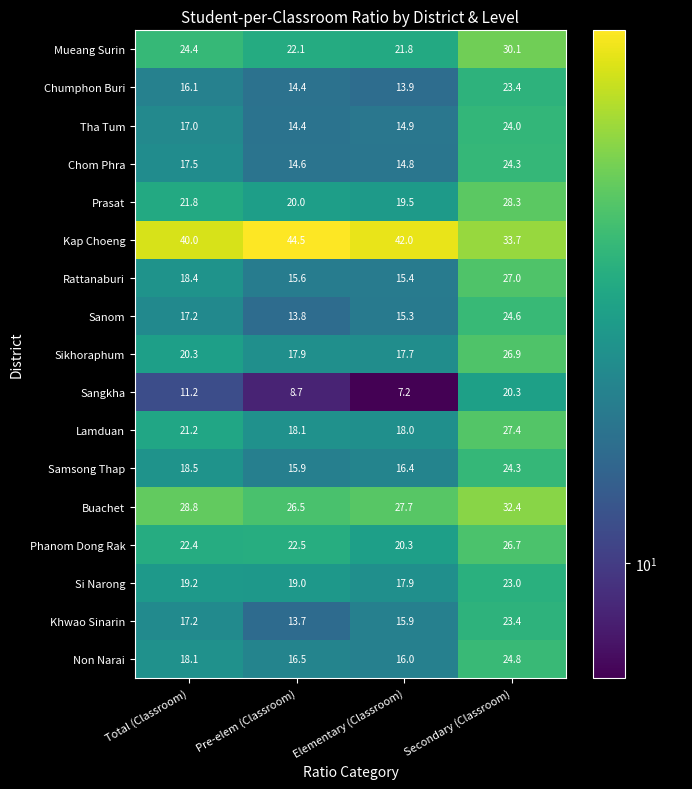

Where is Rattanaburi nearest to the value 21?

Total (Classroom)